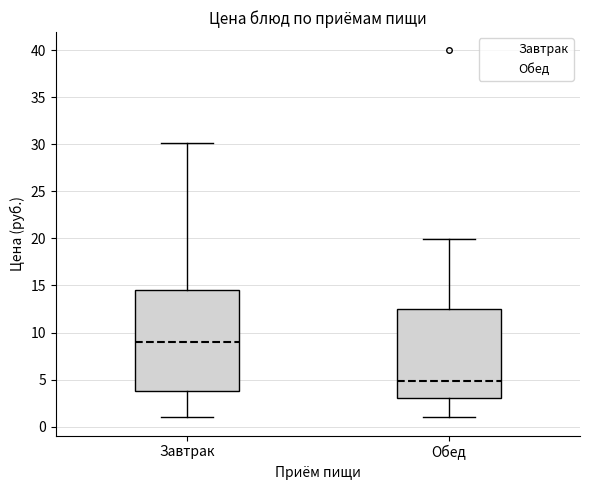

Which box is the tallest, from its lower edge to its upper edge?

Завтрак